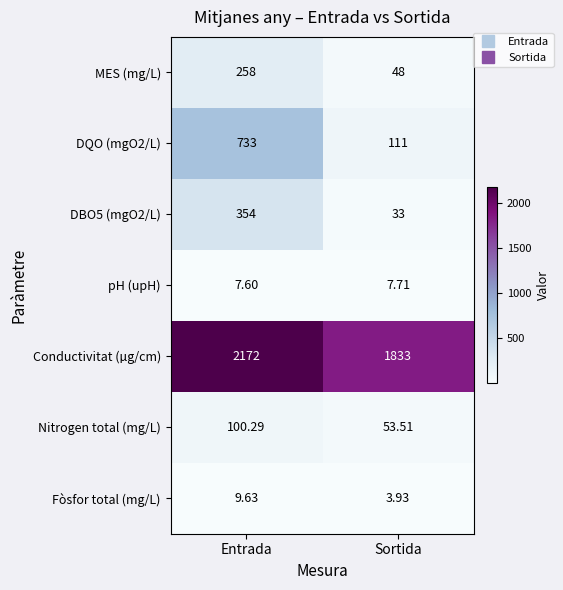

At which category does the chart reach its peak across all series?

Entrada